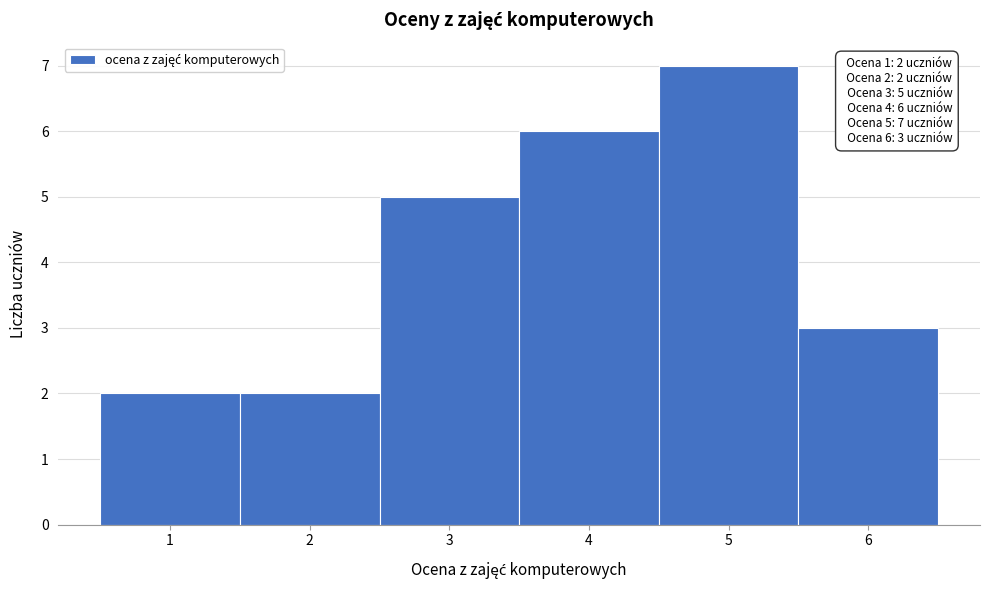

Over which range of the x-axis is the bar tallest?

4.5 to 5.5